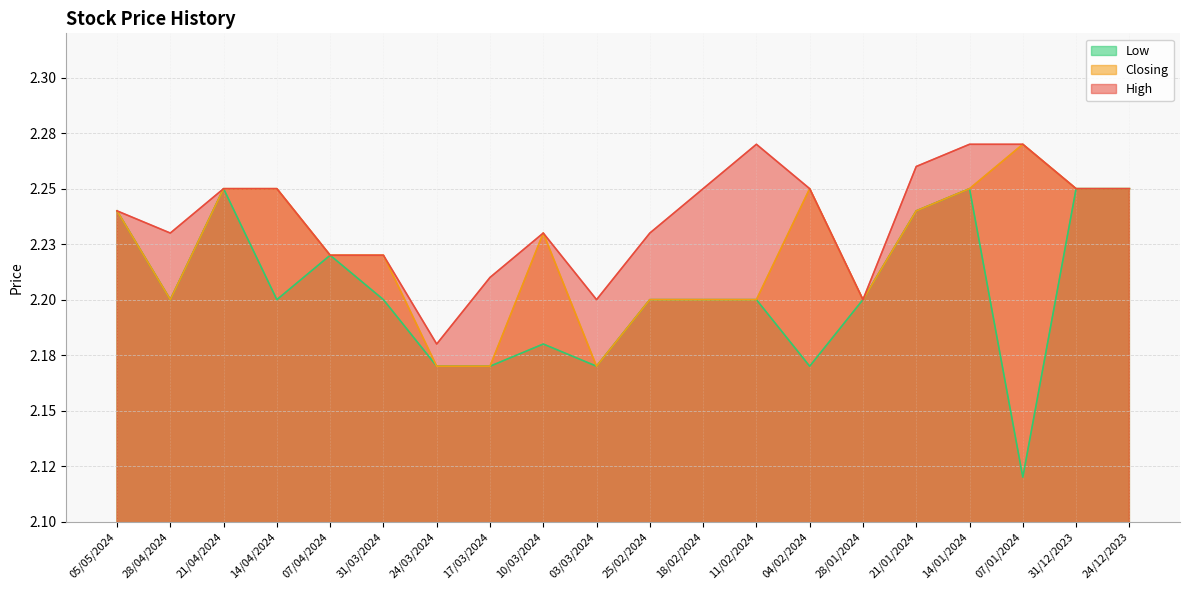

Which series changed the most between 18/02/2024 and 11/02/2024?

High